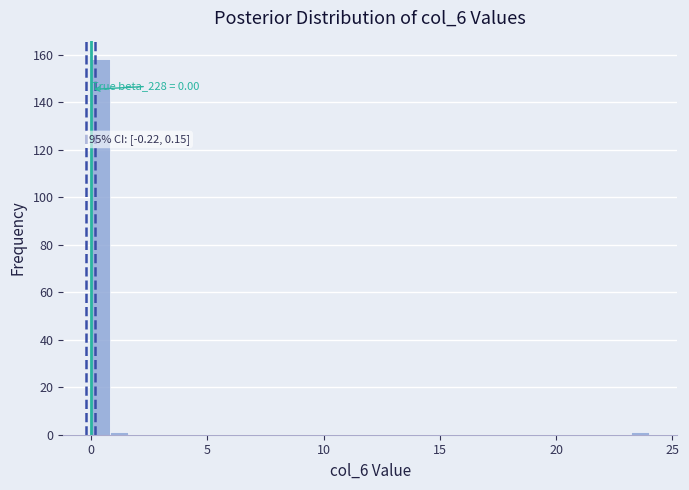

Read against the x-axis, roughly where is the centre of the tallest bar?

0.5